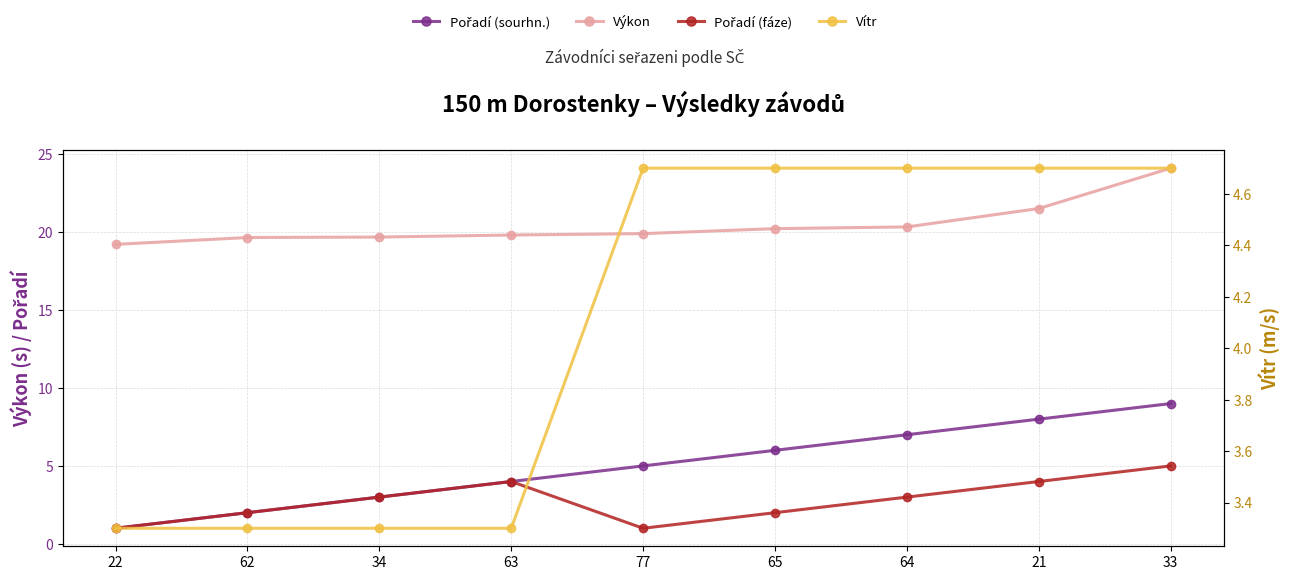

What is the total value across all series at 21?

38.2